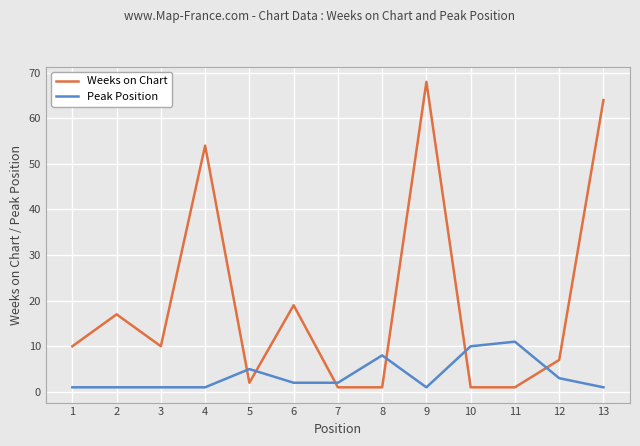

What is the value of the Peak Position point at the 10th from the left?

10